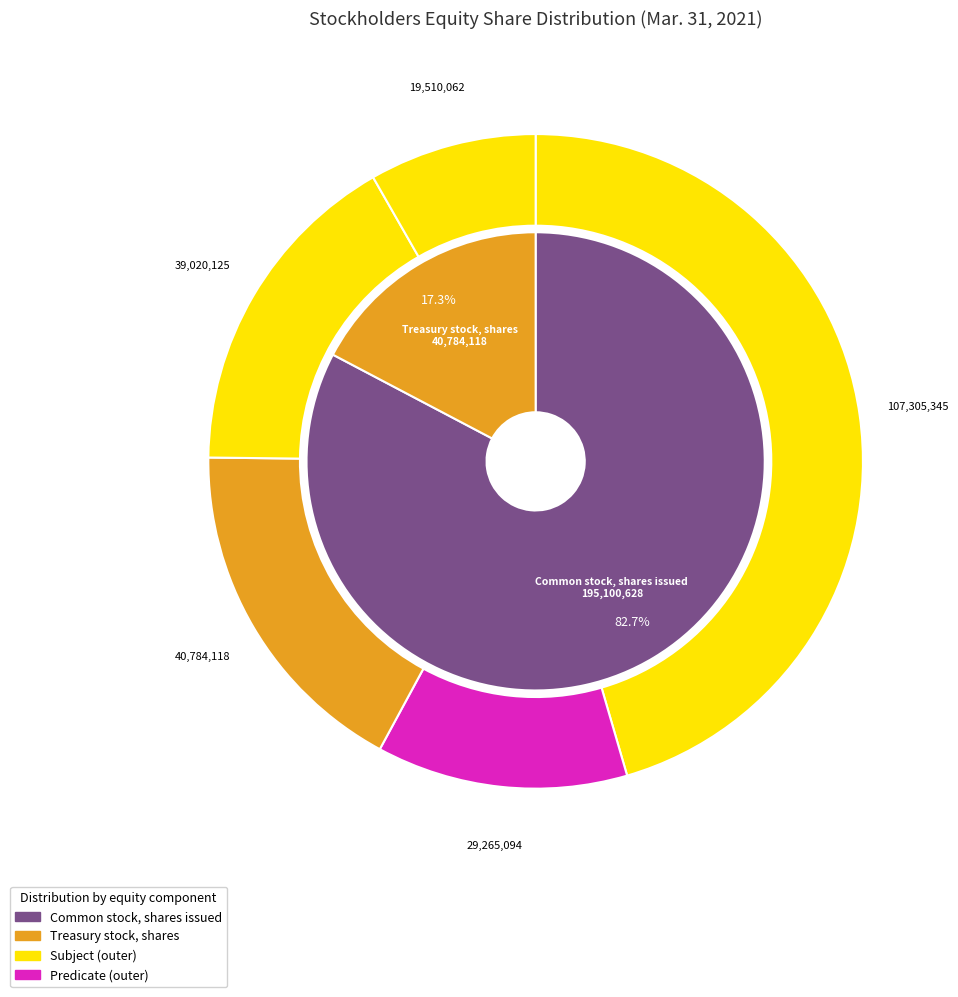

Does Common stock, shares issued represent more than half of the total?

Yes